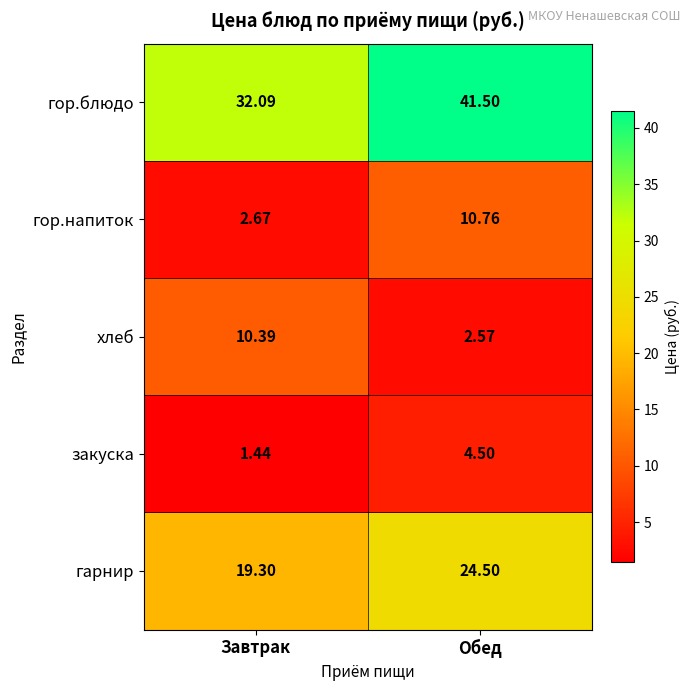

At which label does гор.блюдо first exceed 41?

Обед